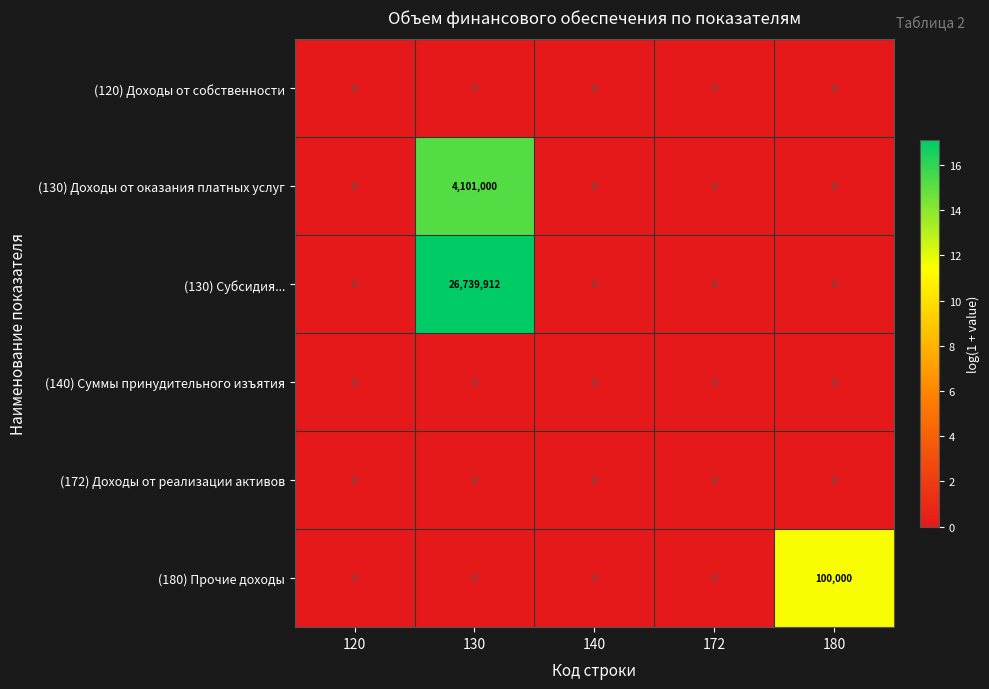

At which category is the sum across all series the highest?

130